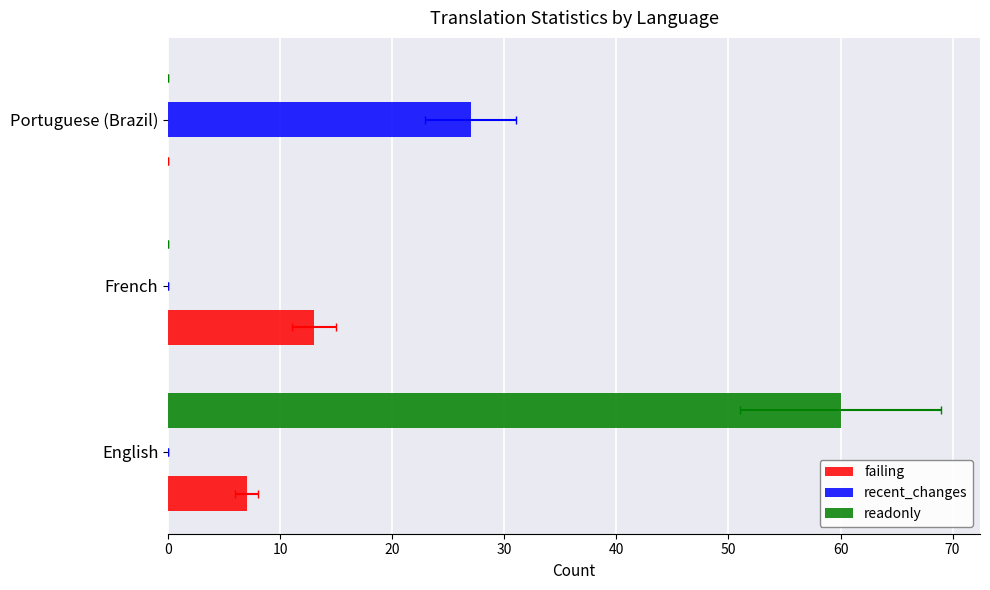

At English, list the series in order from largest to smallest.

readonly, failing, recent_changes